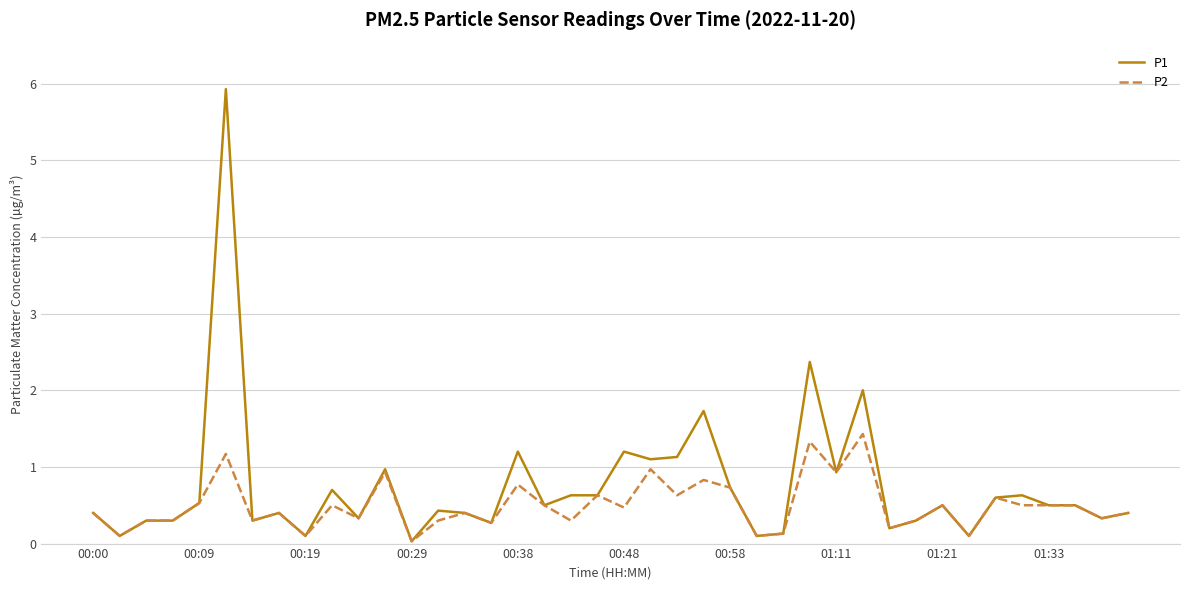

What is the maximum value shown in the chart?

5.9